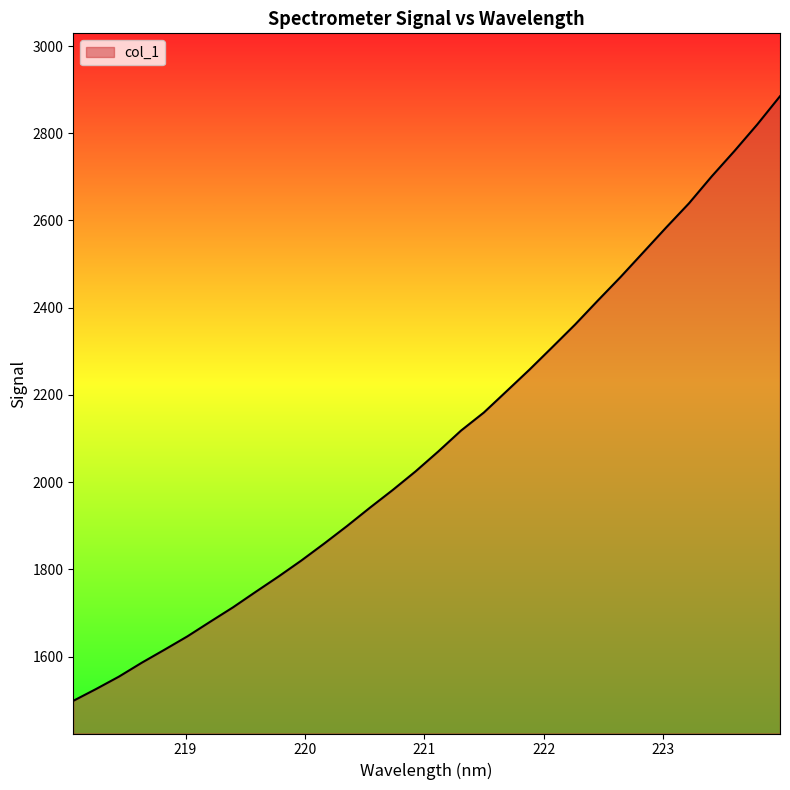

What is the minimum value shown in the chart?

1498.3